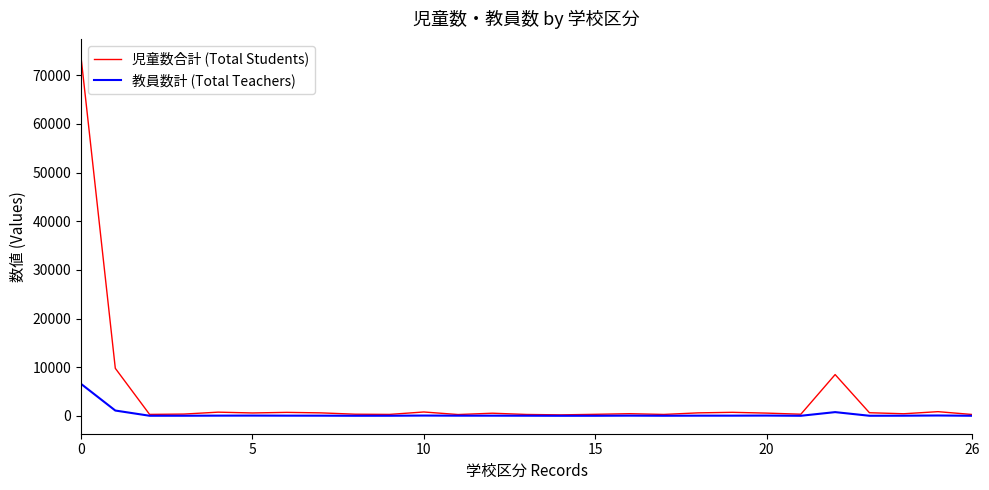

What are all the series names shown in the legend?

児童数合計 (Total Students), 教員数計 (Total Teachers)